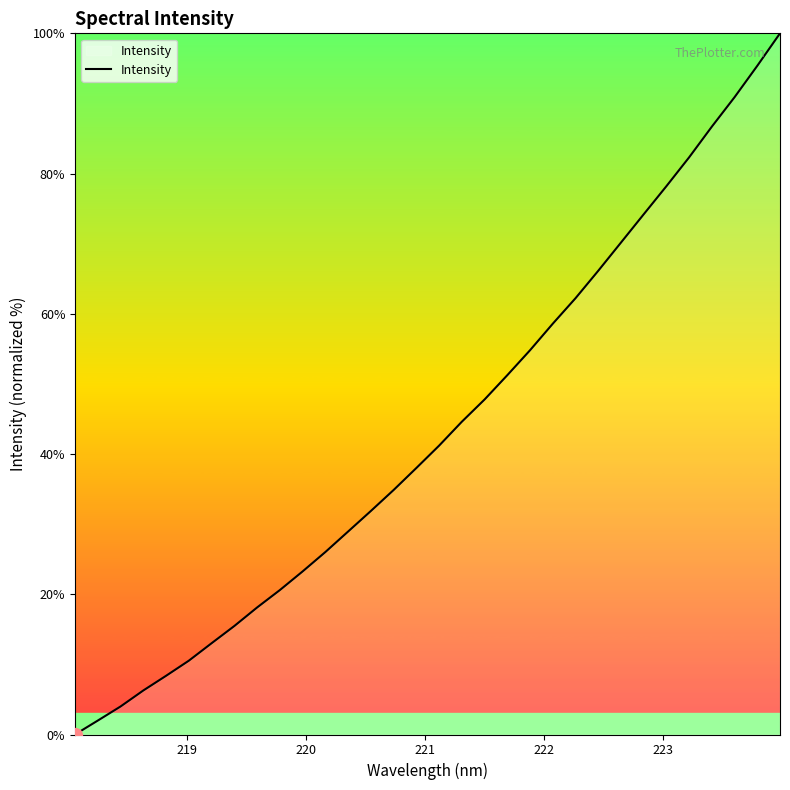

What is the maximum value shown in the chart?

100.0